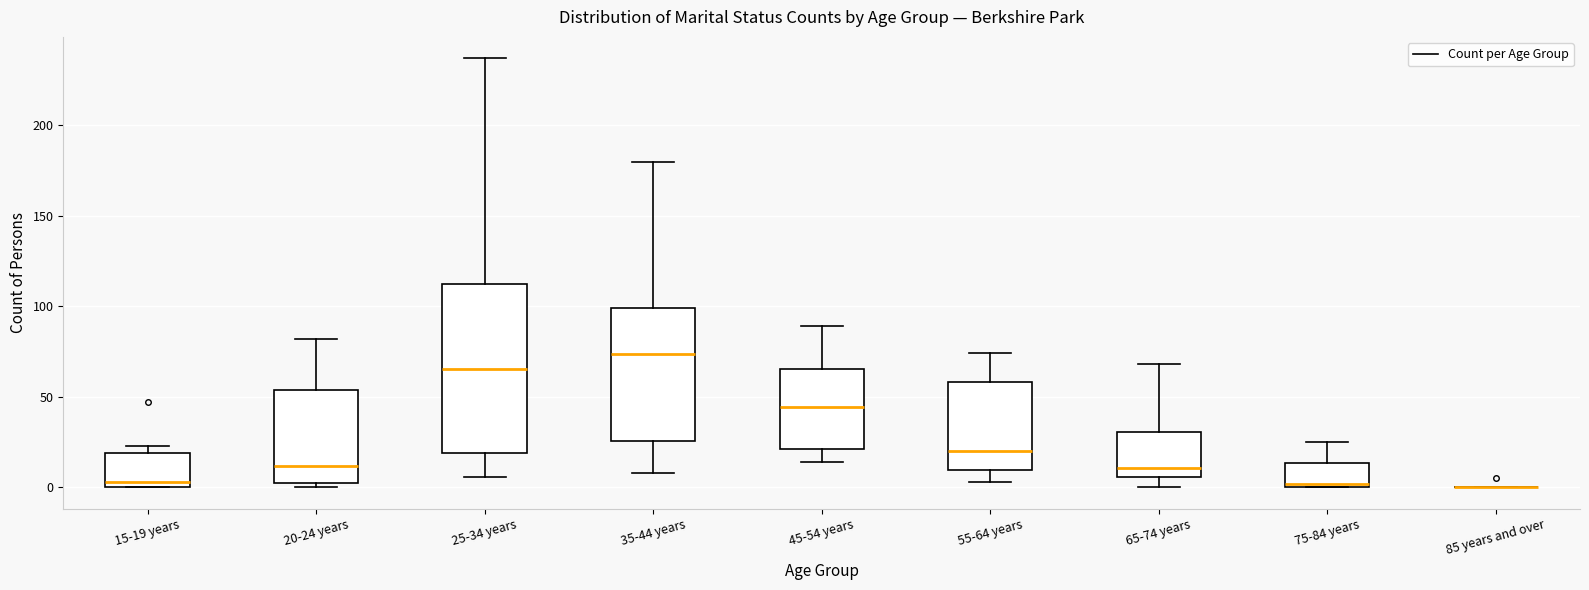

Reading left to right, transcribe this box plot: for each box, give where its median line is, the range the box spans, and where its two whiskers end, as read against the y-axis. The values are not printed on the chart, so give them approximately, as read against the axis.

15-19 years: median 5, box 0 to 20, whiskers 0 to 25
20-24 years: median 10, box 0 to 55, whiskers 0 (just below the box's lower edge) to 80
25-34 years: median 65, box 20 to 115, whiskers 5 to 235
35-44 years: median 75, box 25 to 100, whiskers 10 to 180
45-54 years: median 45, box 20 to 65, whiskers 15 to 90
55-64 years: median 20, box 10 to 60, whiskers 5 to 75
65-74 years: median 10, box 5 to 30, whiskers 0 to 70
75-84 years: median 0 (just above the box's lower edge), box 0 to 15, whiskers 0 to 25
85 years and over: box collapsed to a line at 0, whiskers 0 to 0